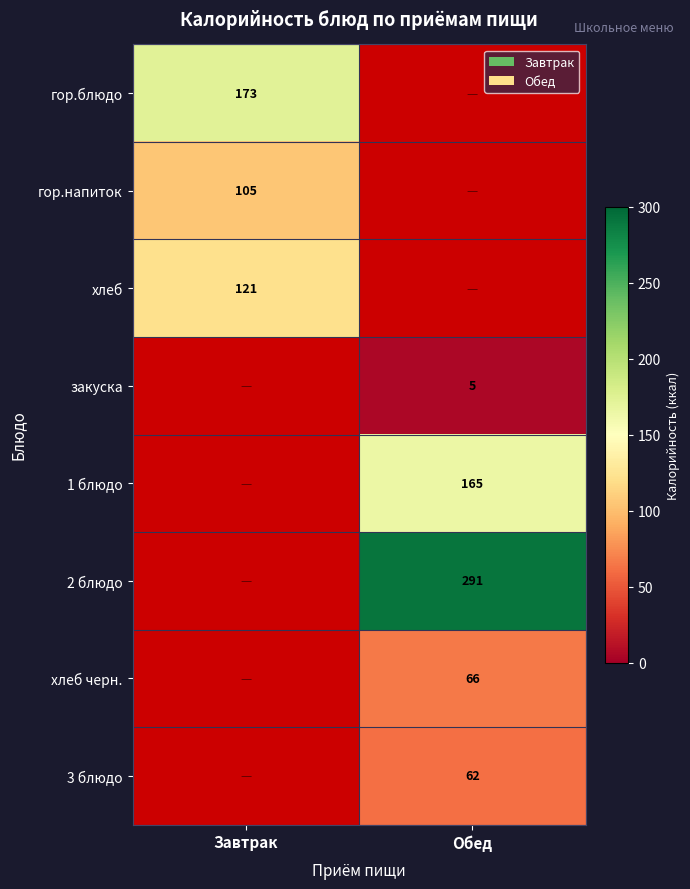

True or false: 3 блюдо has a value of 62 at Обед.

True